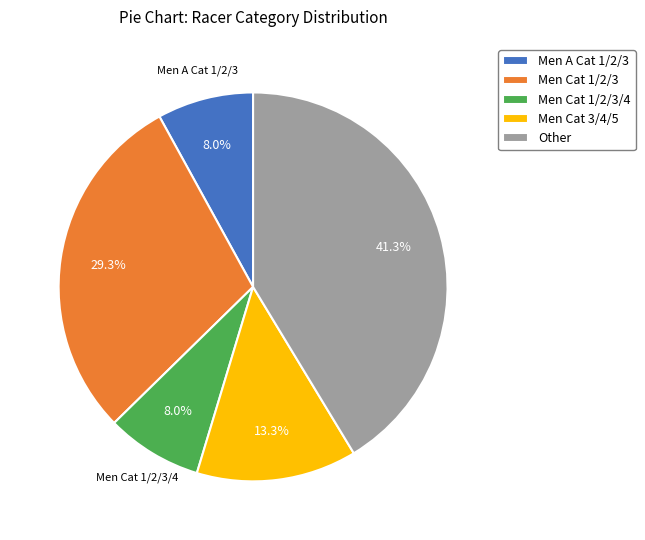

To the nearest percent, what is the average slice percentage?

20%